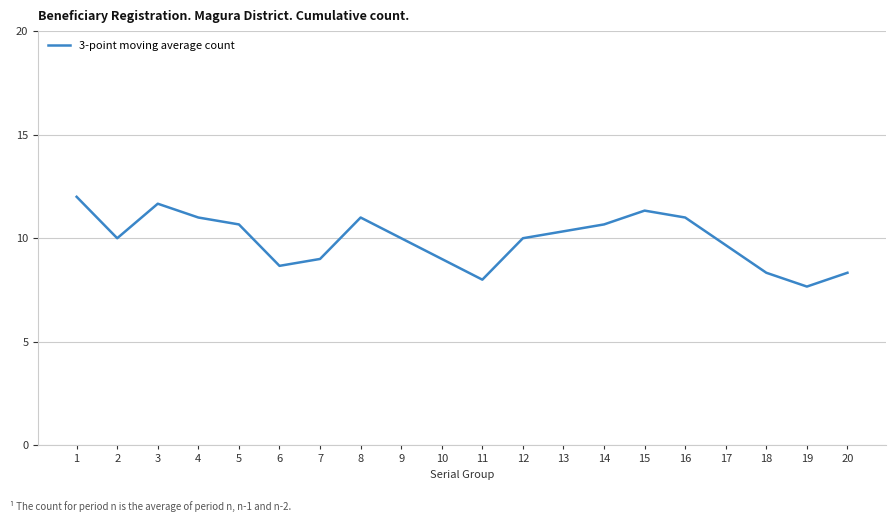

Reading left to right, extract all data points from this chart.

12.0	10.0	11.7	11.0	10.7	8.7	9.0	11.0	10.0	9.0	8.0	10.0	10.3	10.7	11.3	11.0	9.7	8.3	7.7	8.3